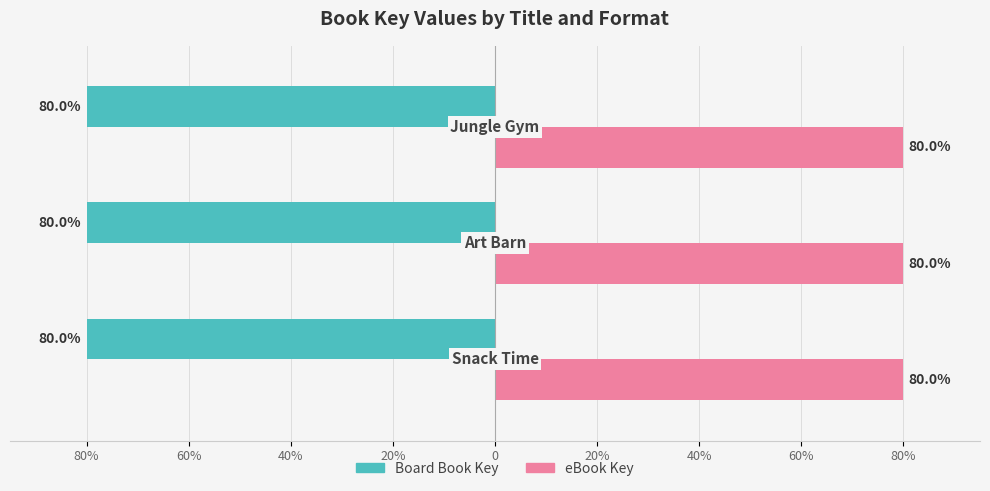

What are all the series names shown in the legend?

Board Book Key, eBook Key